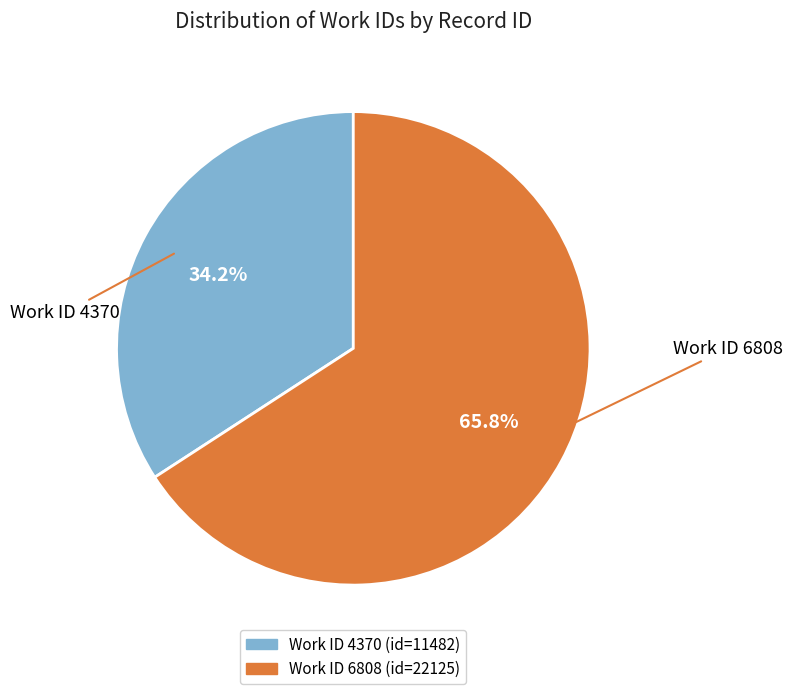

What is the total percentage of Work ID 6808 and Work ID 4370?

100.0%